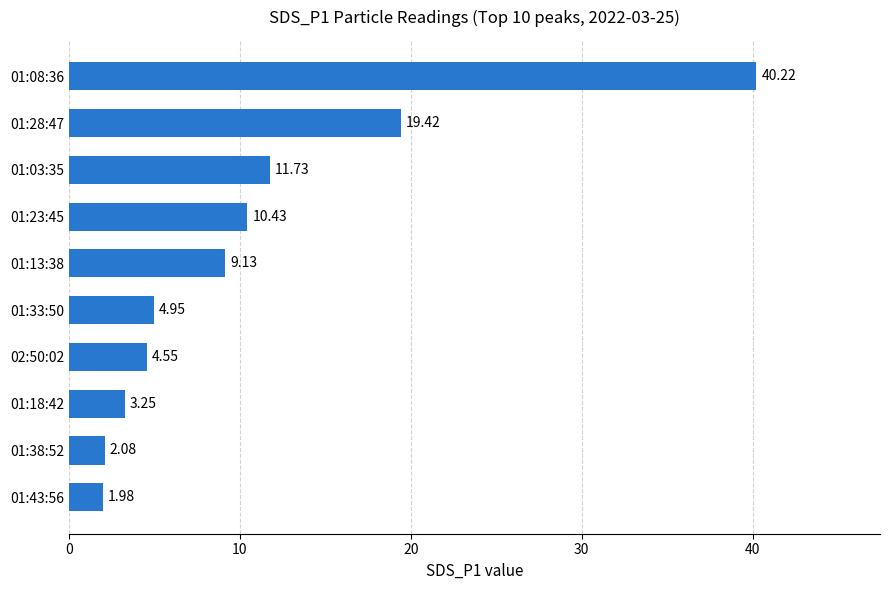

How many values are below 9?

5